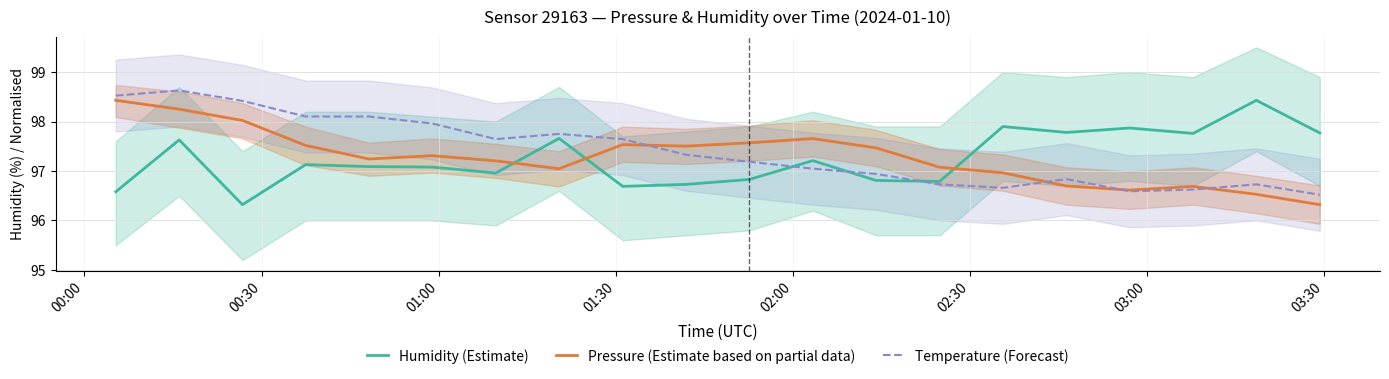

After their last crossing, which series has the higher values: Temperature (Forecast) or Humidity (Estimate)?

Humidity (Estimate)